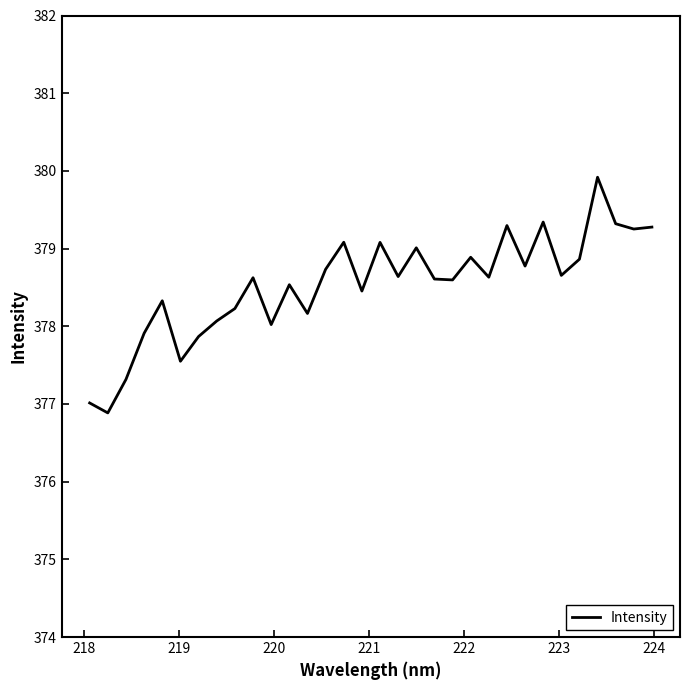

What is the greatest value displayed?

379.9